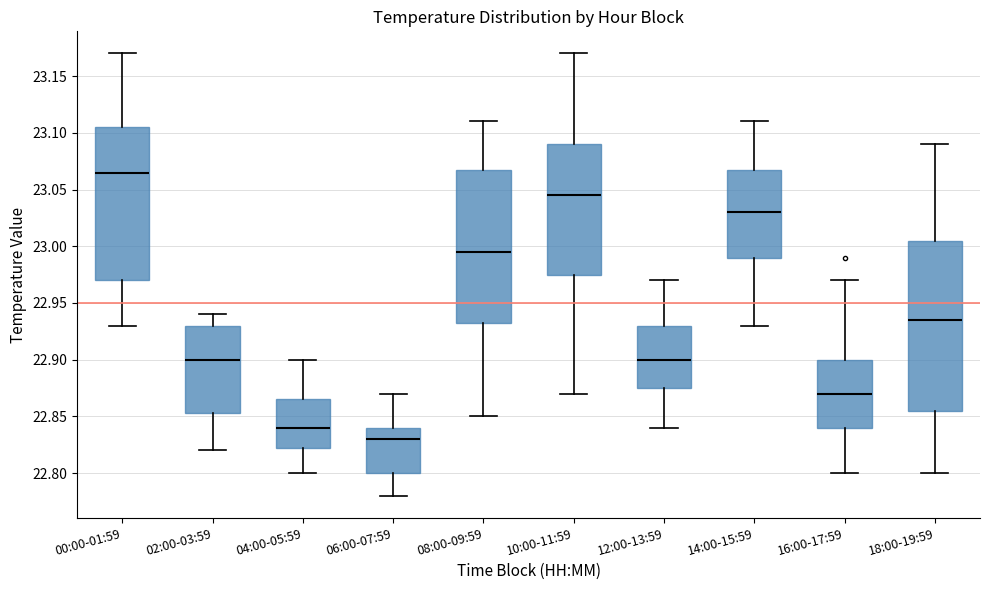

Comparing the boxes themselves (not the whiskers), which one is the tallest?

18:00-19:59